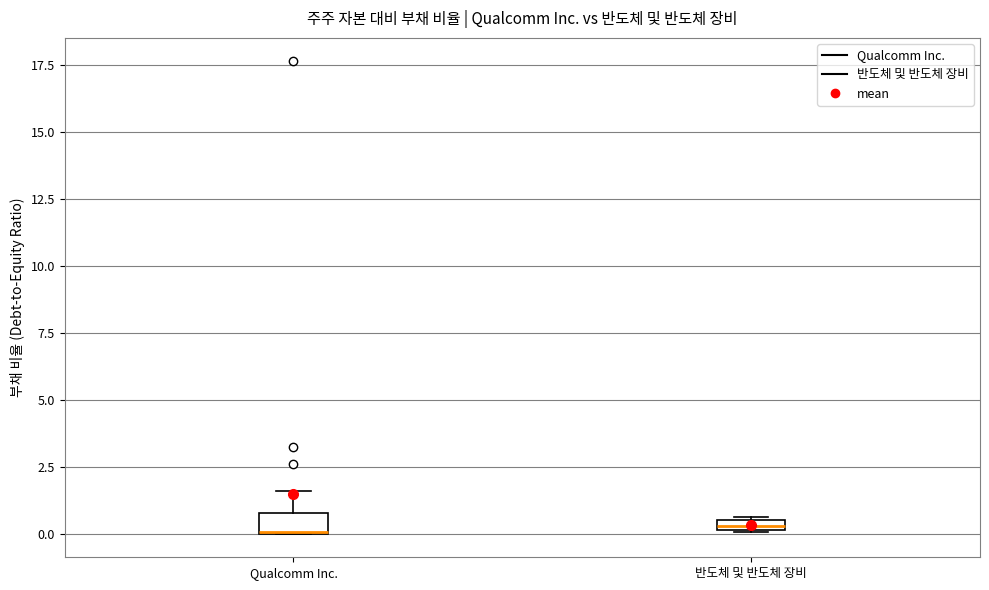

Where is the lower edge of the box for 반도체 및 반도체 장비 on the y-axis? The values are not printed on the chart, so give them approximately, as read against the axis.

0.0